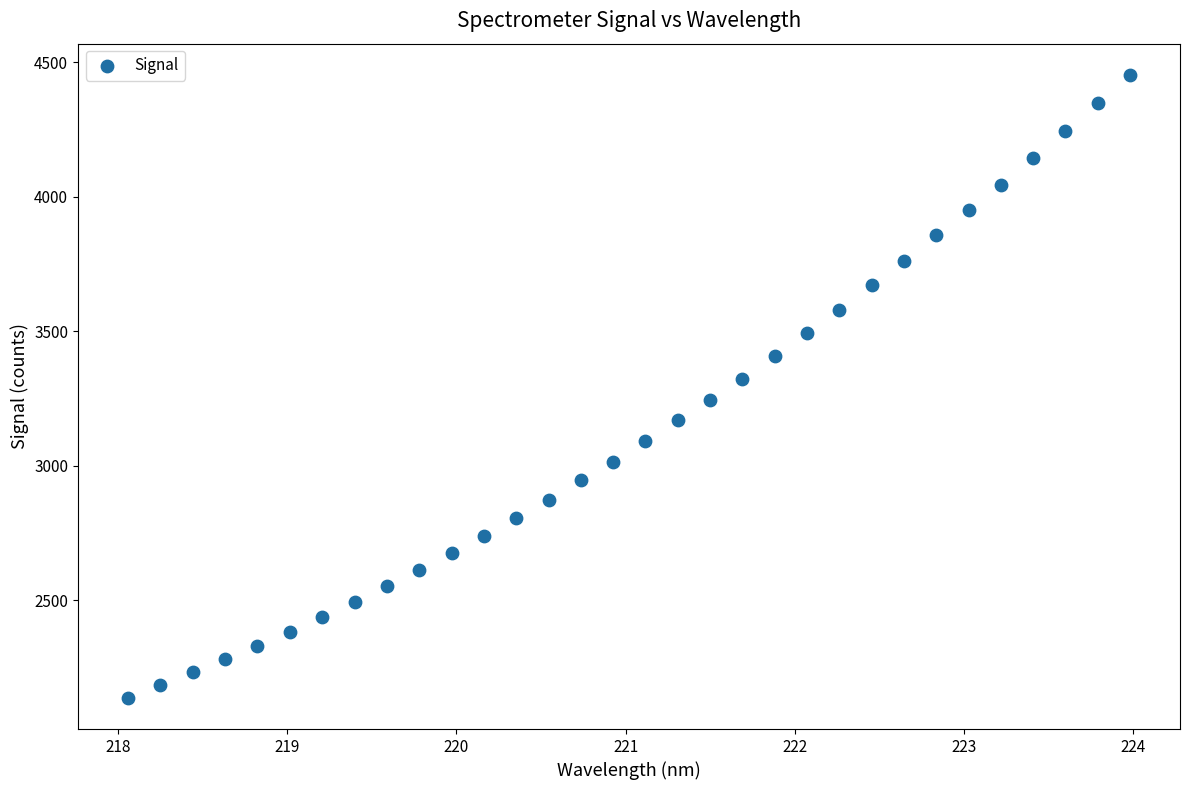

What is the range of X values (max minus min)?

5.9